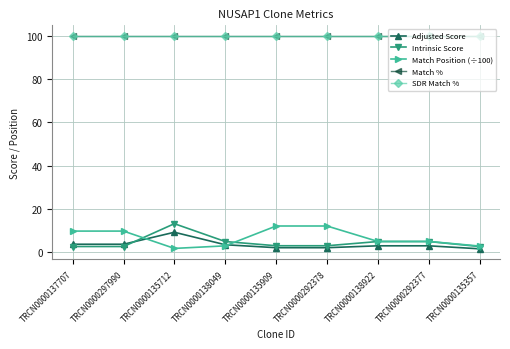

After their last crossing, which series has the higher values: Match Position (÷100) or Intrinsic Score?

Match Position (÷100)